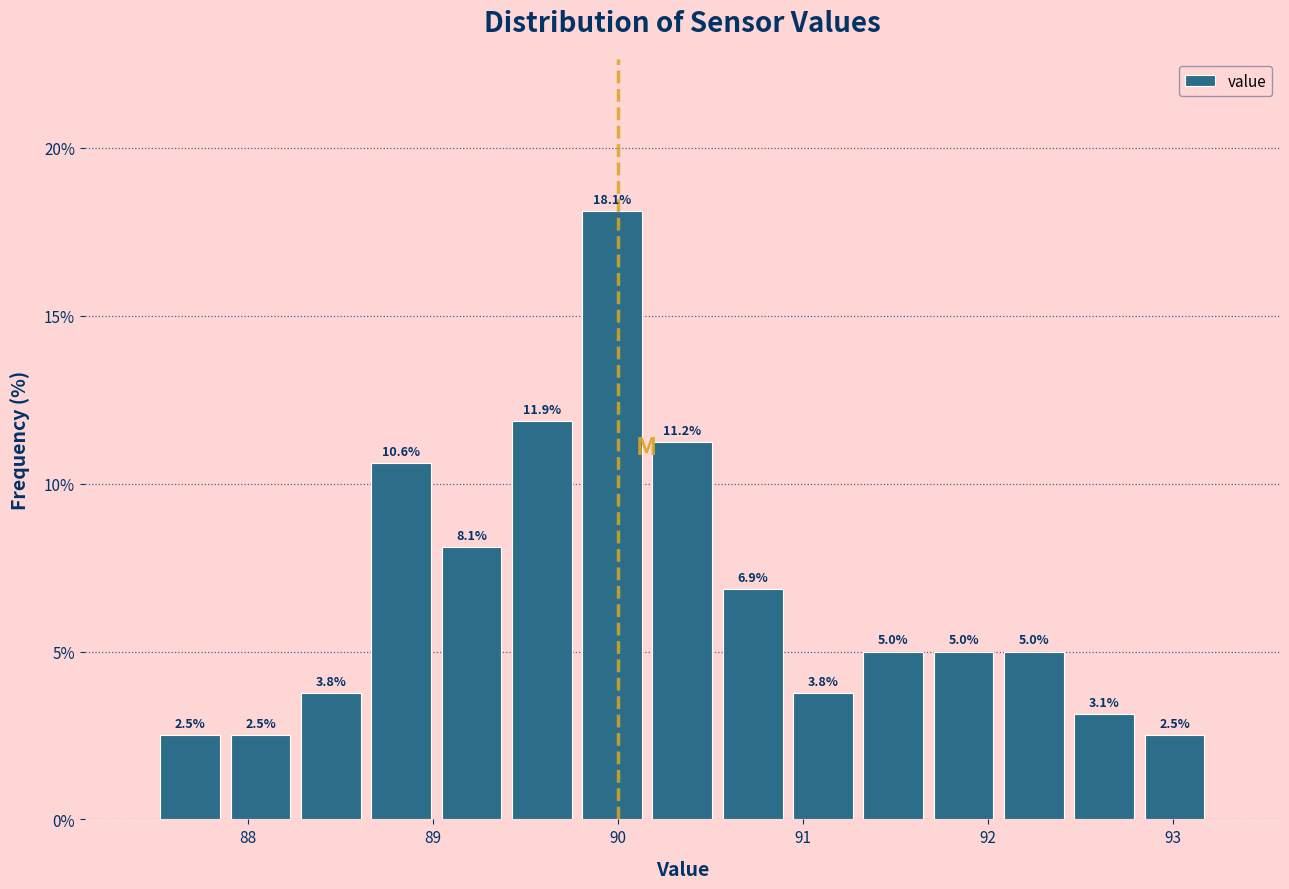

Read against the x-axis, roughly where is the centre of the tallest bar?

90.0